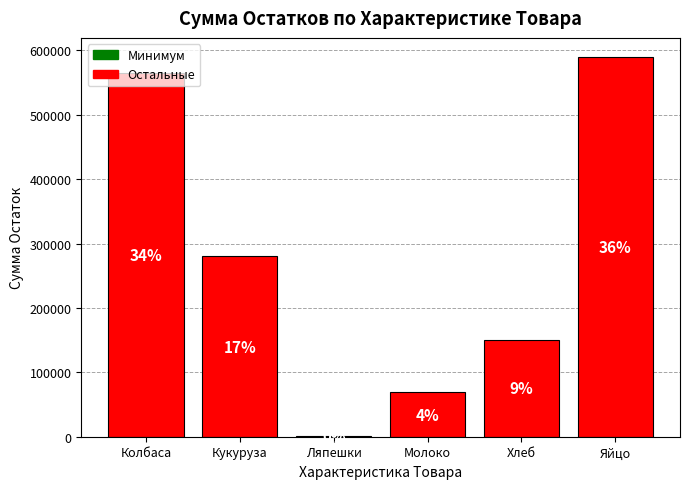

Are the bars horizontal?

No